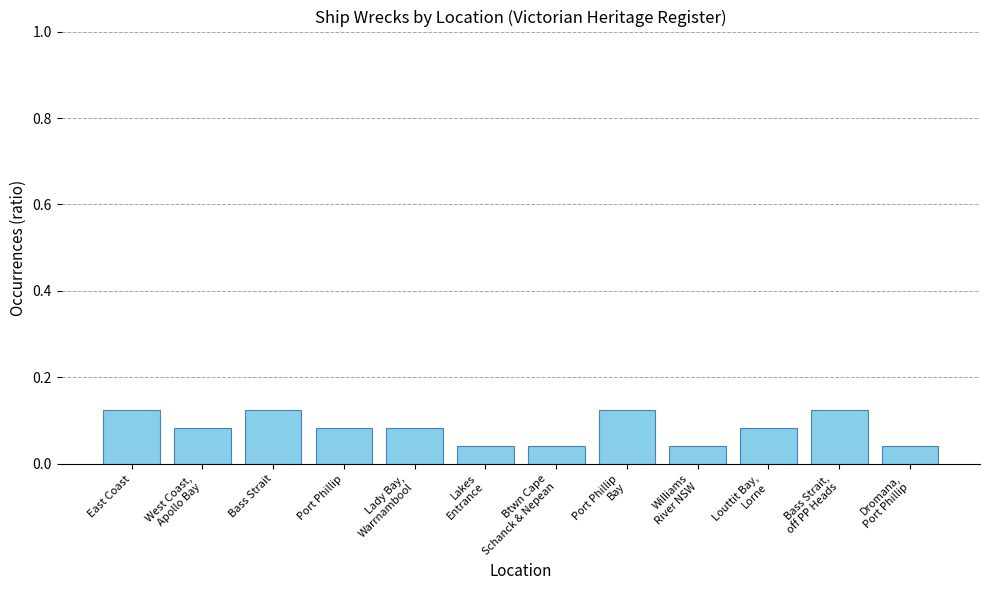

Are the bars horizontal?

No